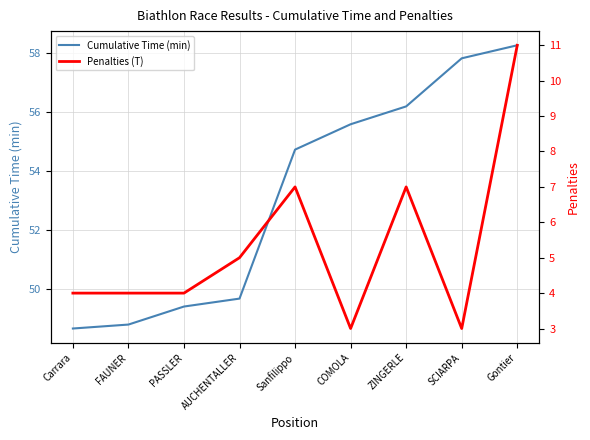

Reading right to left, what are all the values shown in this chart?

Cumulative Time (min): Gontier=58.3	SCIARPA=57.8	ZINGERLE=56.2	COMOLA=55.6	Sanfilippo=54.7	AUCHENTALLER=49.7	PASSLER=49.4	FAUNER=48.8	Carrara=48.7
Penalties (T): Gontier=11.0	SCIARPA=3.0	ZINGERLE=7.0	COMOLA=3.0	Sanfilippo=7.0	AUCHENTALLER=5.0	PASSLER=4.0	FAUNER=4.0	Carrara=4.0